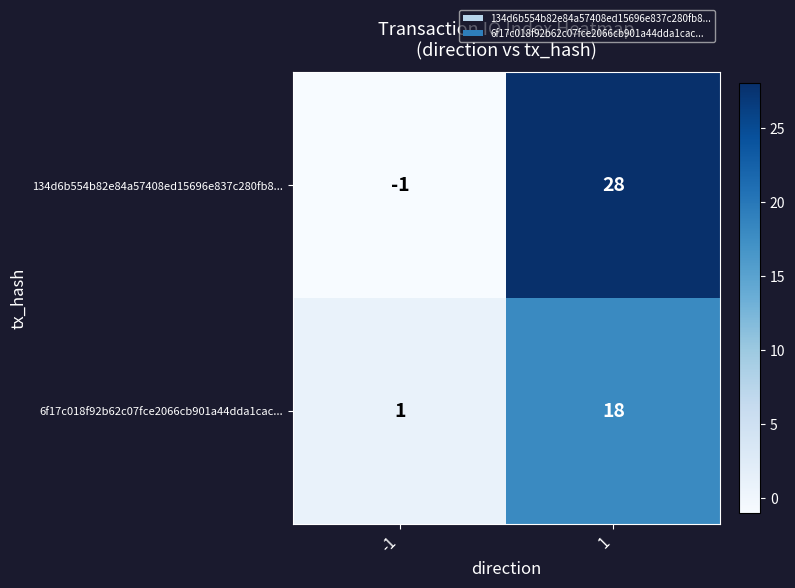

The 6f17c018f92b62c07fce2066cb901a44dda1cac... series shows 1 at -1. True or false?

True